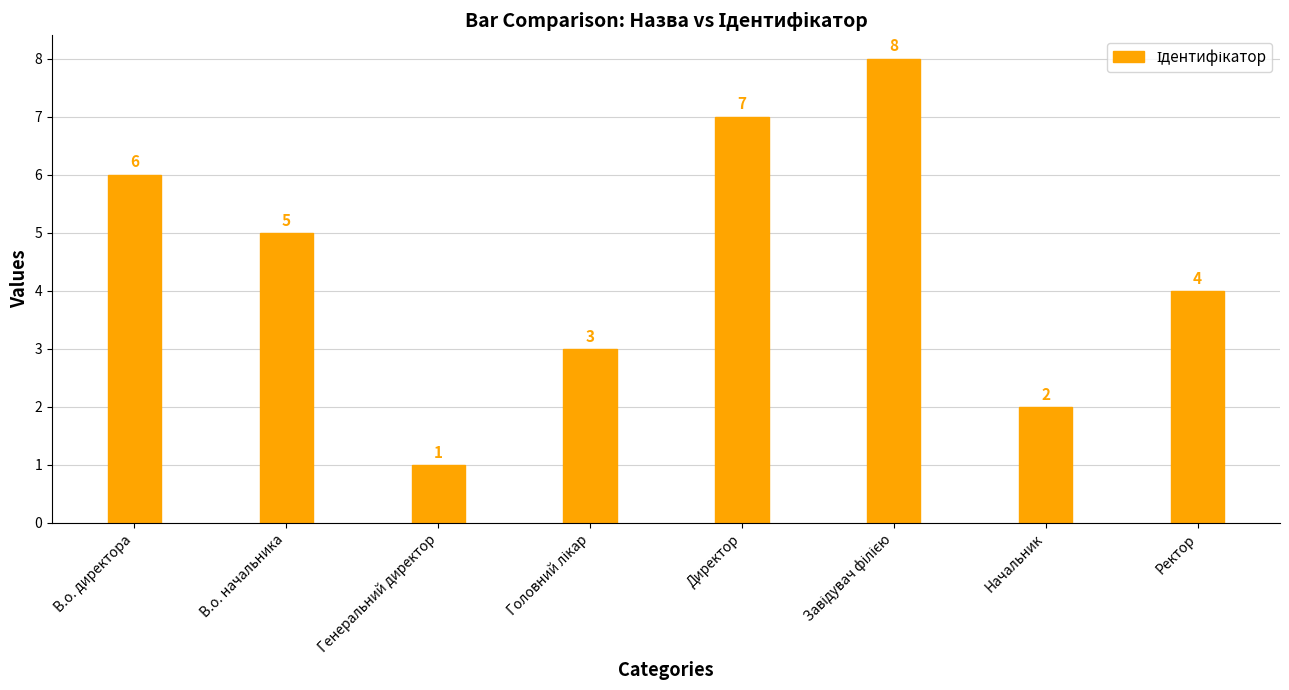

The chart shows a value of 8 at В.о. директора. True or false?

False